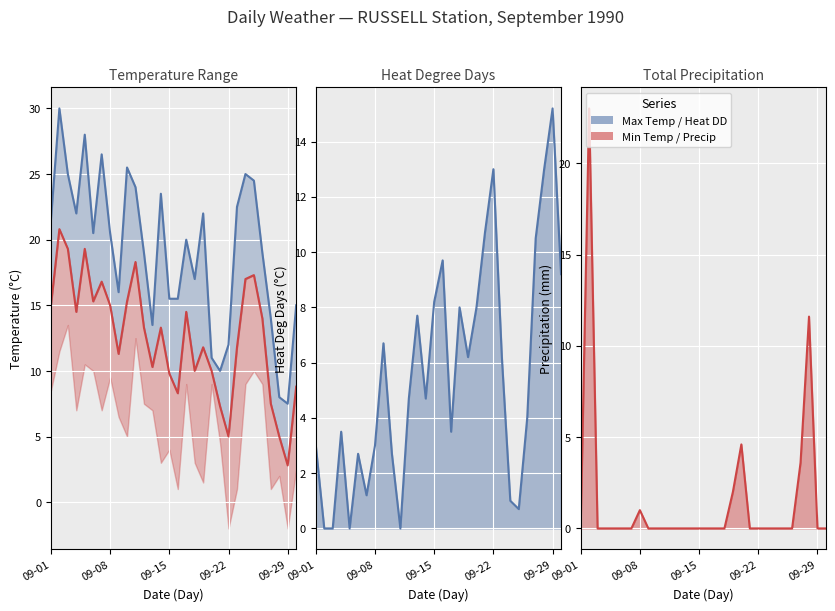

What is the spread (max minus min) of values at 09-30?

15.0